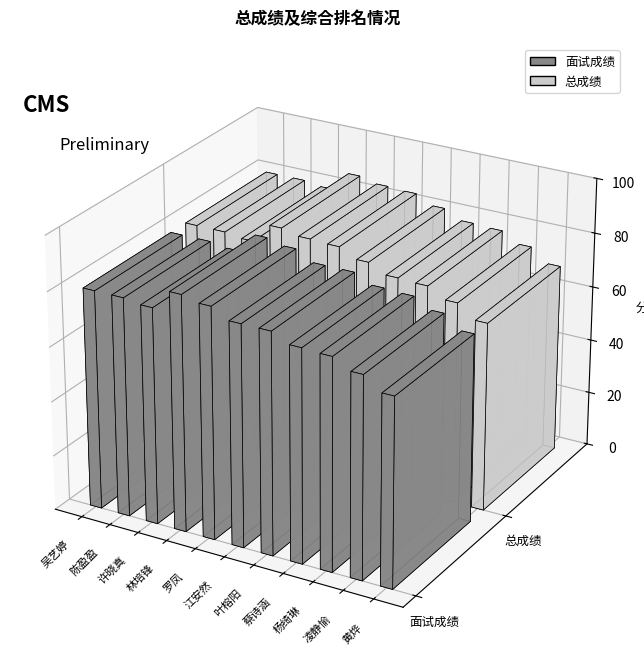

Rank the categories by 总成绩 value from highest to lowest.

林培锋, 罗凤, 江安然, 叶榕阳, 吴艺婷, 陈盈盈, 许晓真, 蔡诗涵, 杨绮琳, 凌静愉, 黄烨